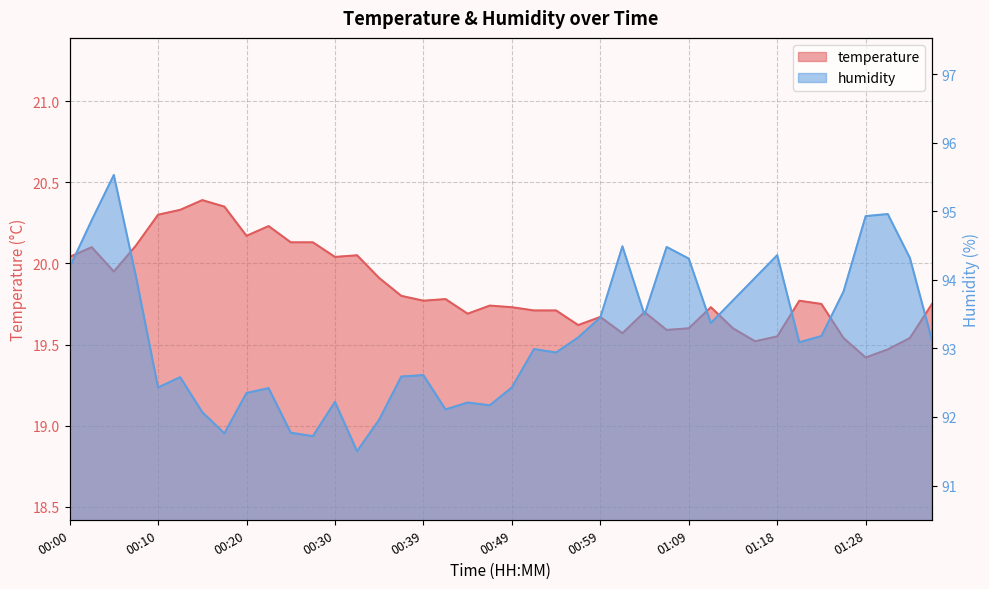

Rank the series by their maximum value, from lowest to highest.

temperature, humidity